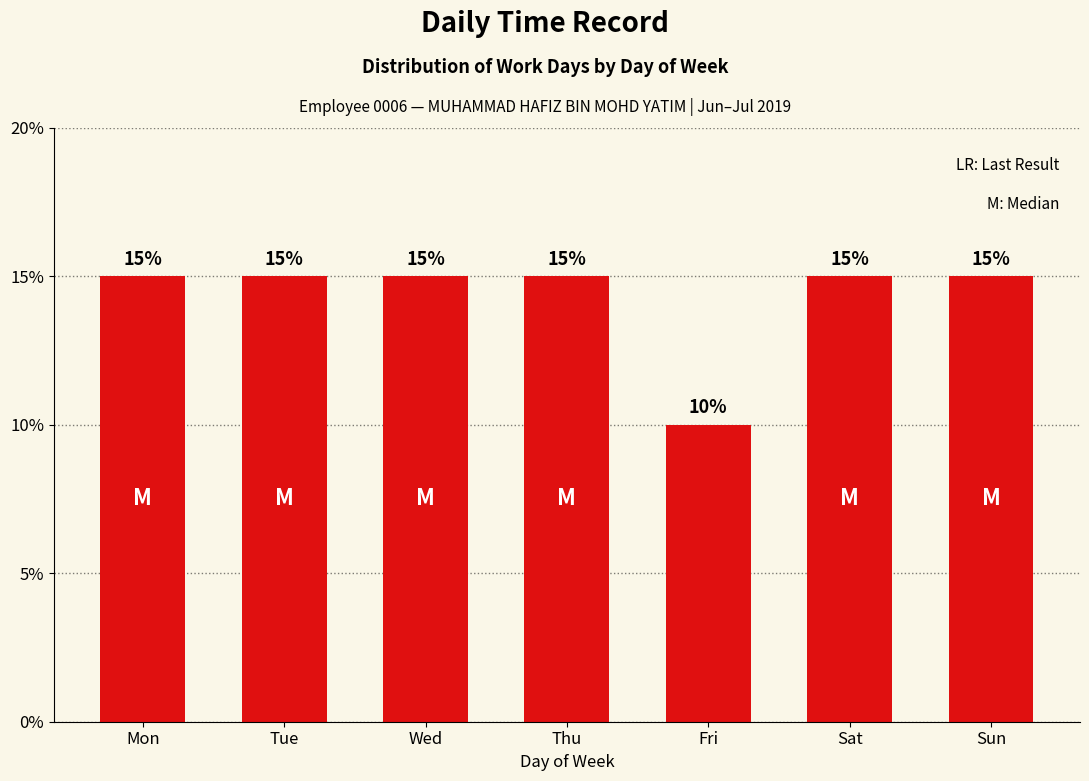

Between Tue and Thu, which is larger?

Tue